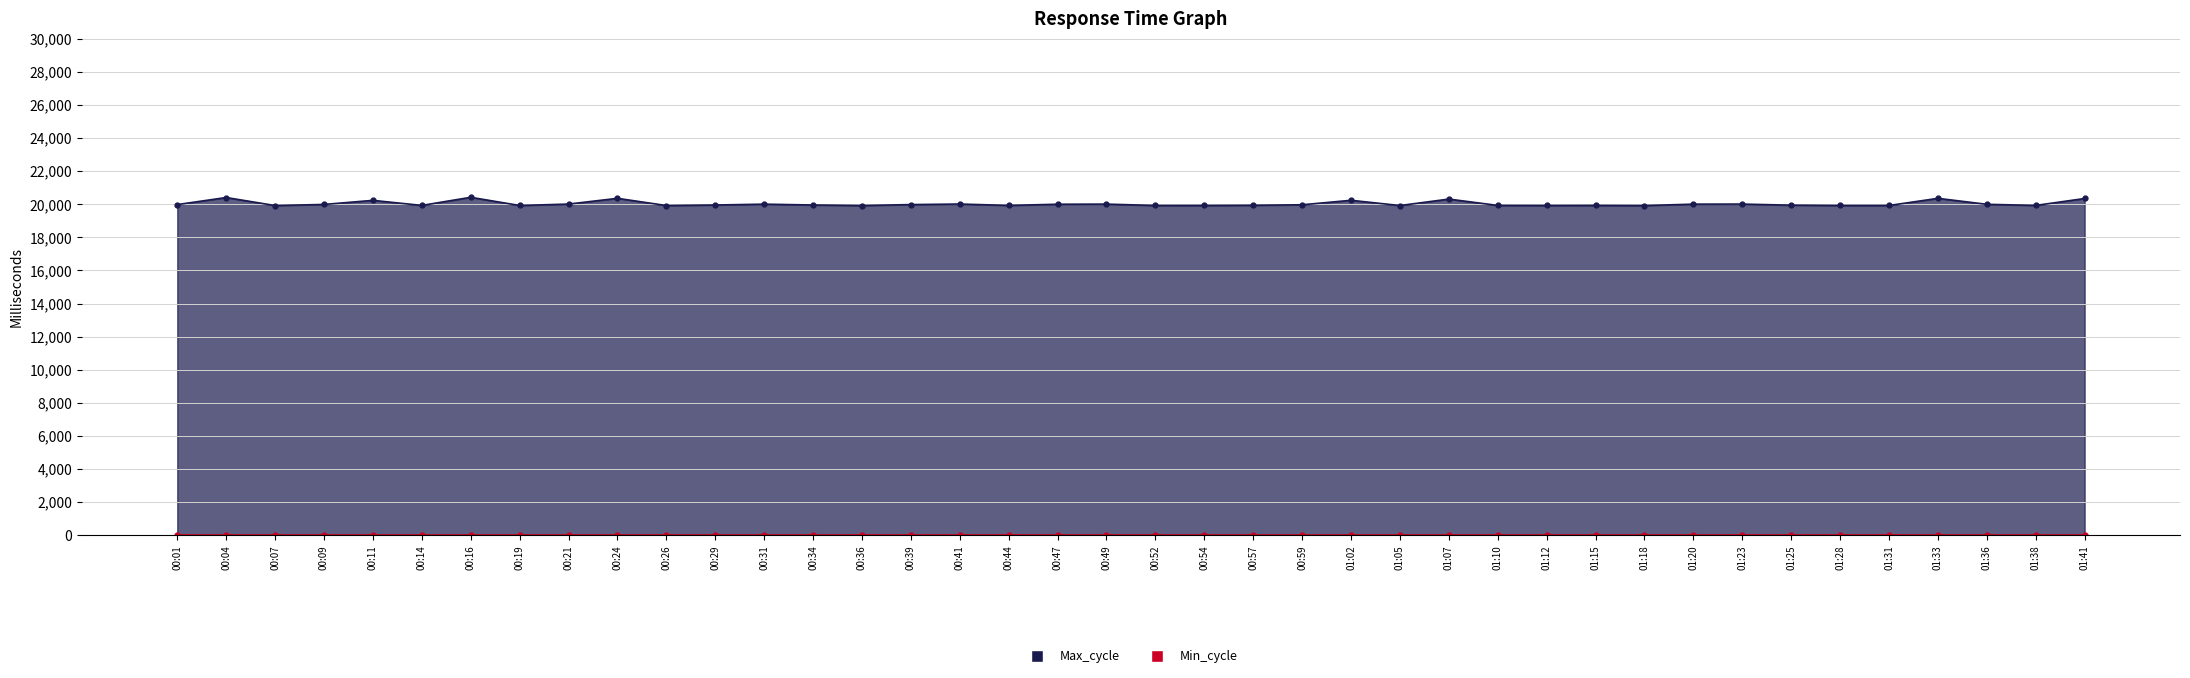

At which label does the data first exceed 19971?

00:01